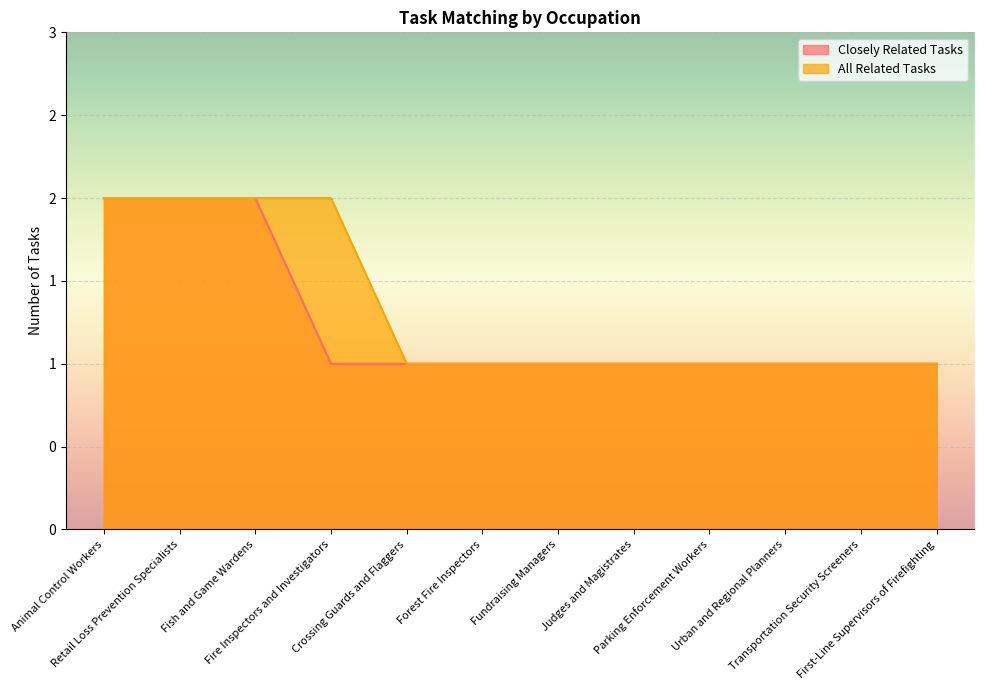

How many Closely Related Tasks values are between 1 and 2?

12